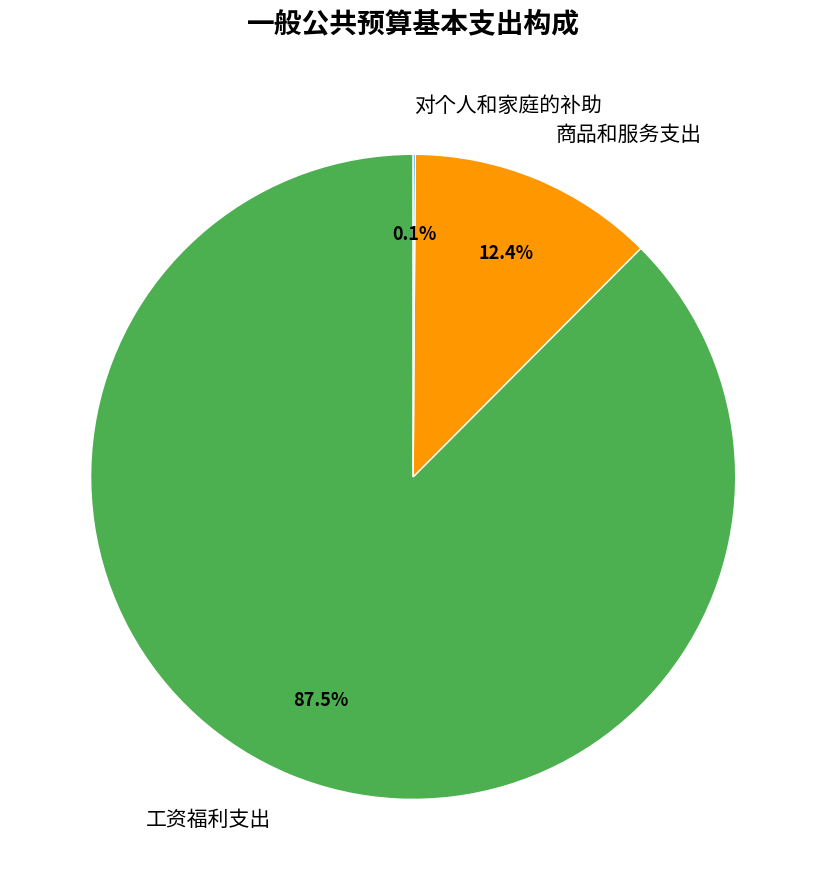

Which category accounts for the majority?

工资福利支出